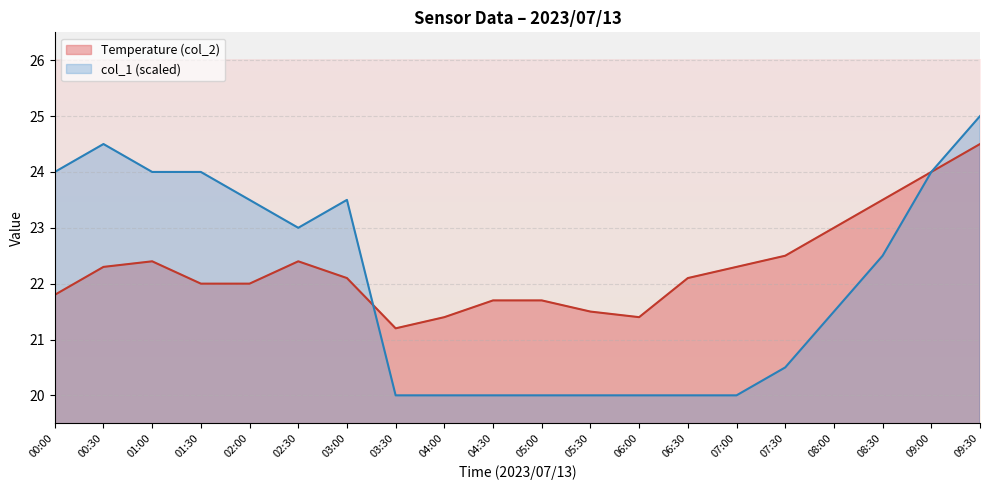

True or false: col_1 and Temperature (col_2) cross at least once.

True